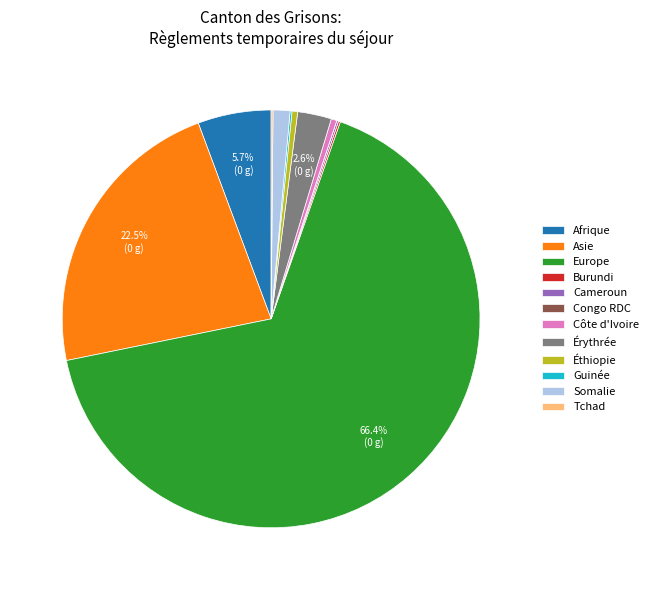

Combined, do Afrique and Côte d'Ivoire account for over 50%?

No